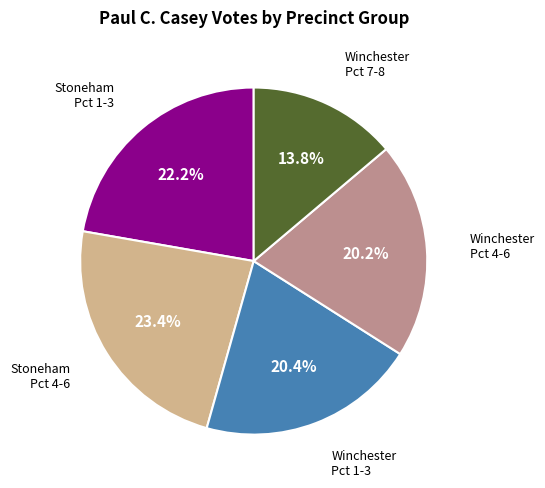

Is there any slice that represents more than half of the pie?

No